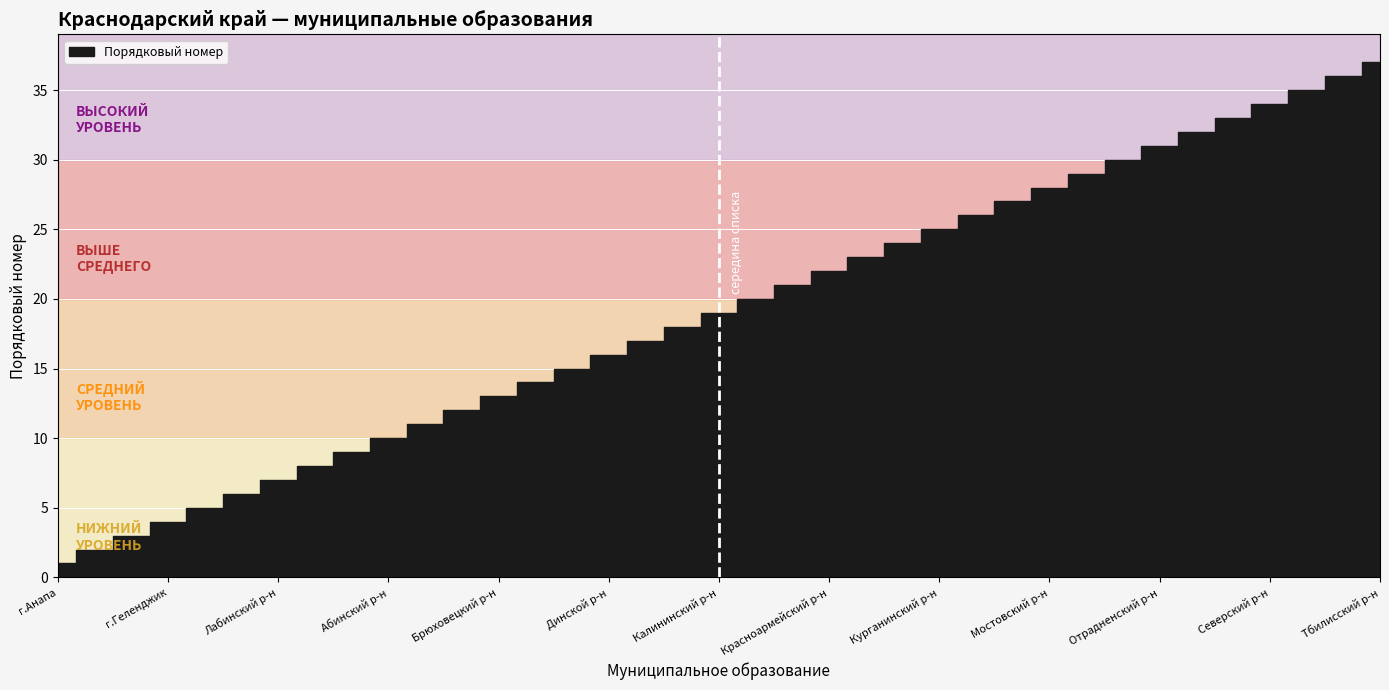

Reading left to right, what are all the values shown in this chart?

1	2	3	4	5	6	7	8	9	10	11	12	13	14	15	16	17	18	19	20	21	22	23	24	25	26	27	28	29	30	31	32	33	34	35	36	37